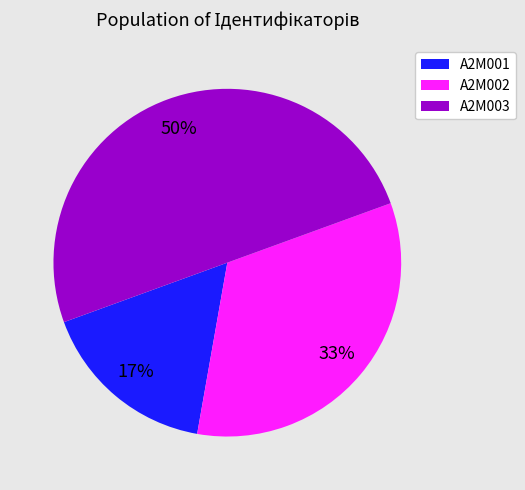

To the nearest percent, what is the average slice percentage?

33%